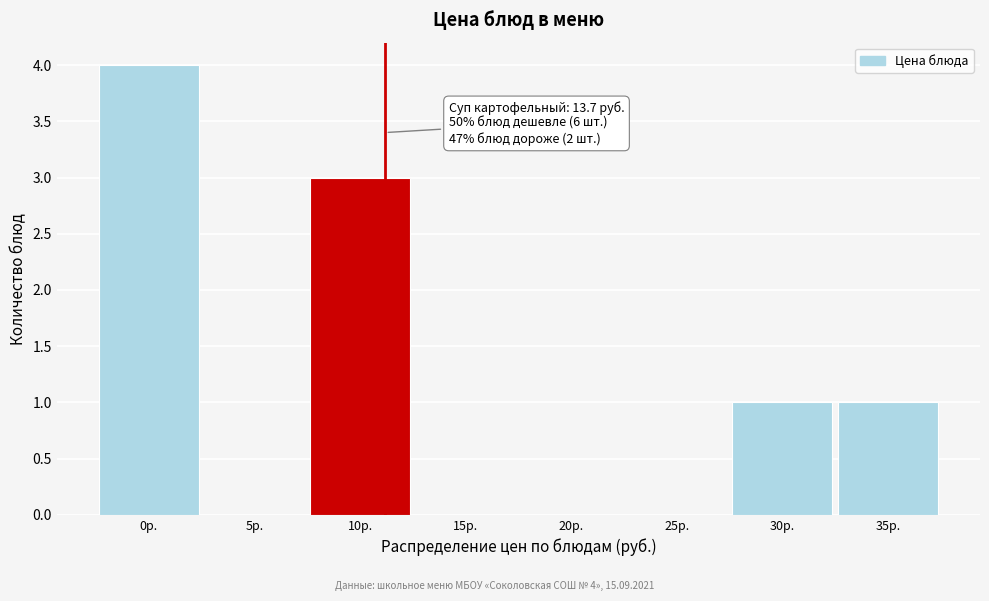

Reading left to right, transcribe all the data shown in this chart.

0р.=4	5р.=0	10р.=3	15р.=0	20р.=0	25р.=0	30р.=1	35р.=1